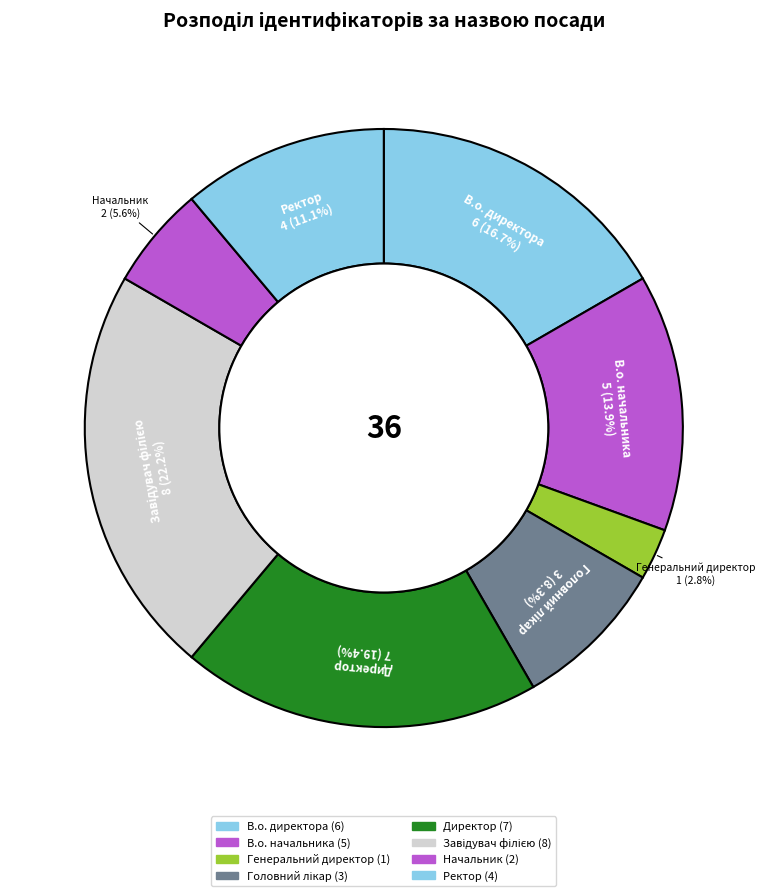

Count the number of slices in the pie.

8